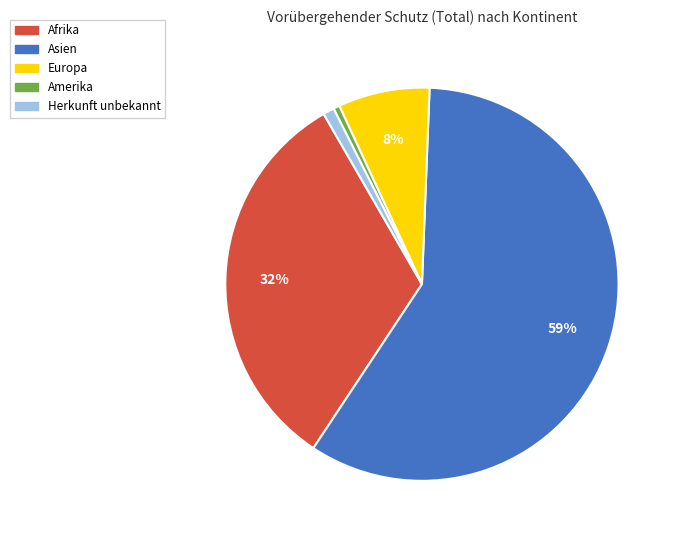

How many slices are in this pie chart?

5